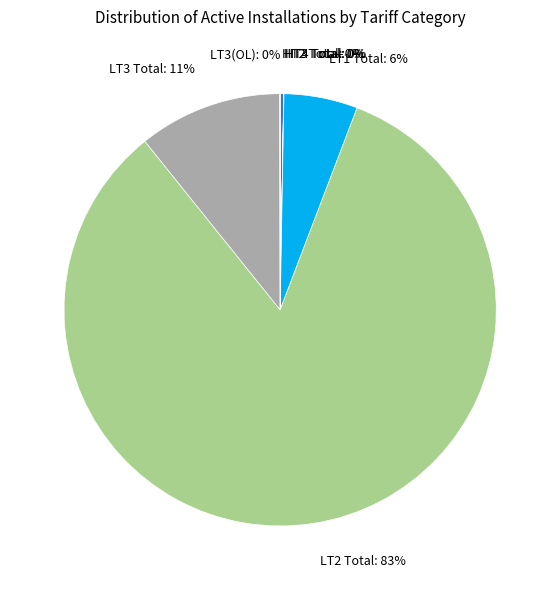

Which slice is the largest?

LT2 Total